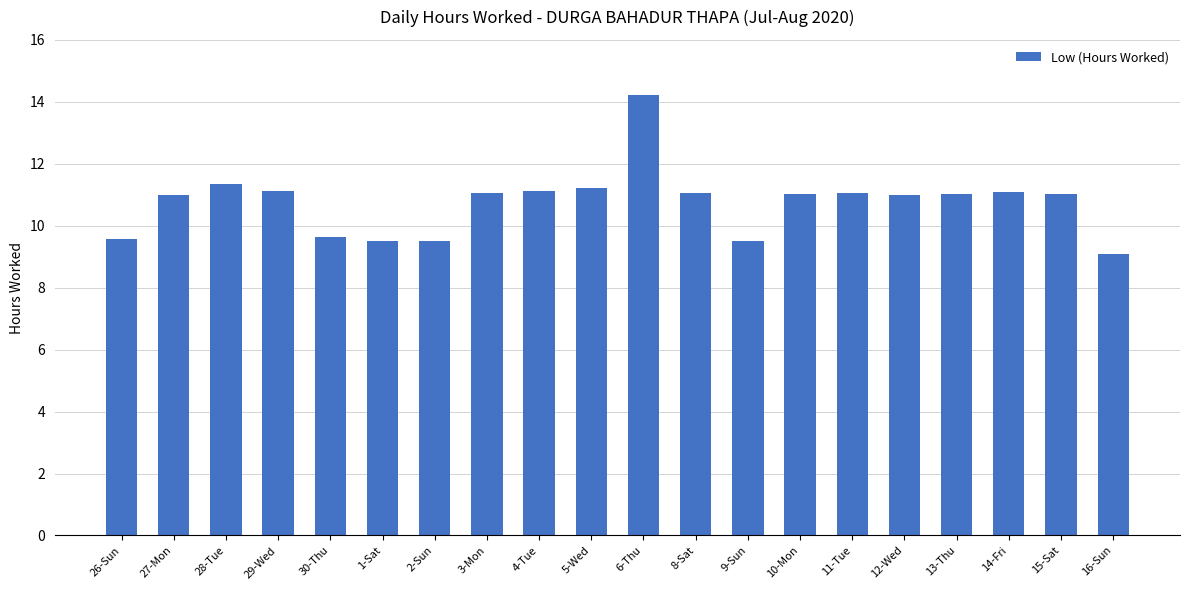

True or false: the data shows 4.4 at 10-Mon.

False